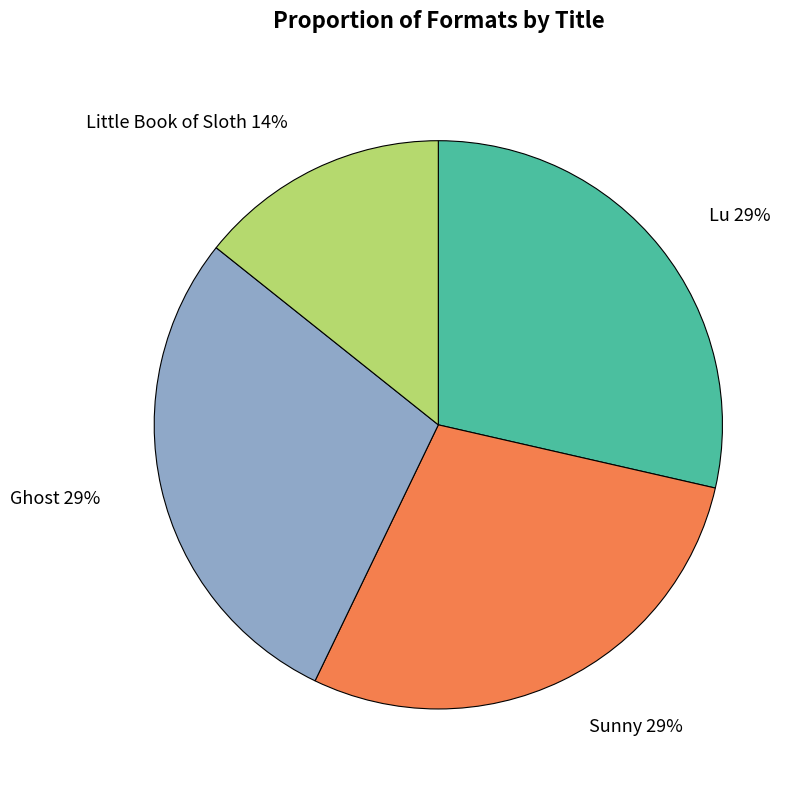

Does any single category account for the majority?

No